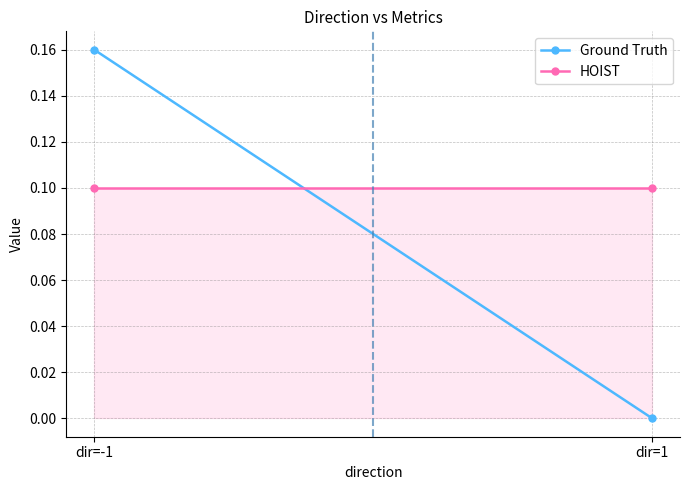

What is the spread (max minus min) of values at dir=1?

0.1